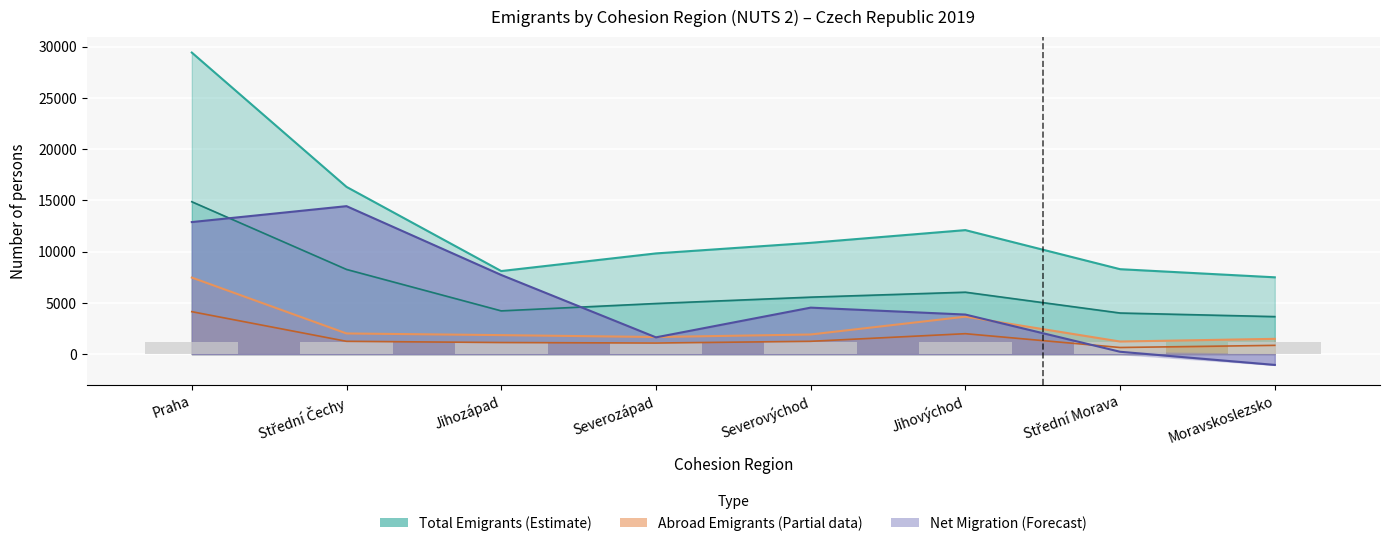

Rank the categories by Net Migration value from lowest to highest.

Moravskoslezsko, Střední Morava, Severozápad, Jihovýchod, Severovýchod, Jihozápad, Praha, Střední Čechy